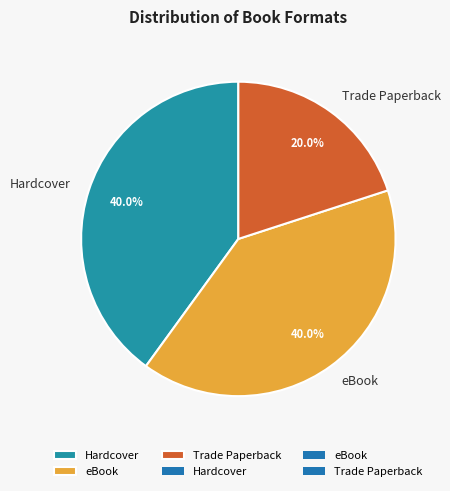

Is the sum of Hardcover and eBook greater than half?

Yes